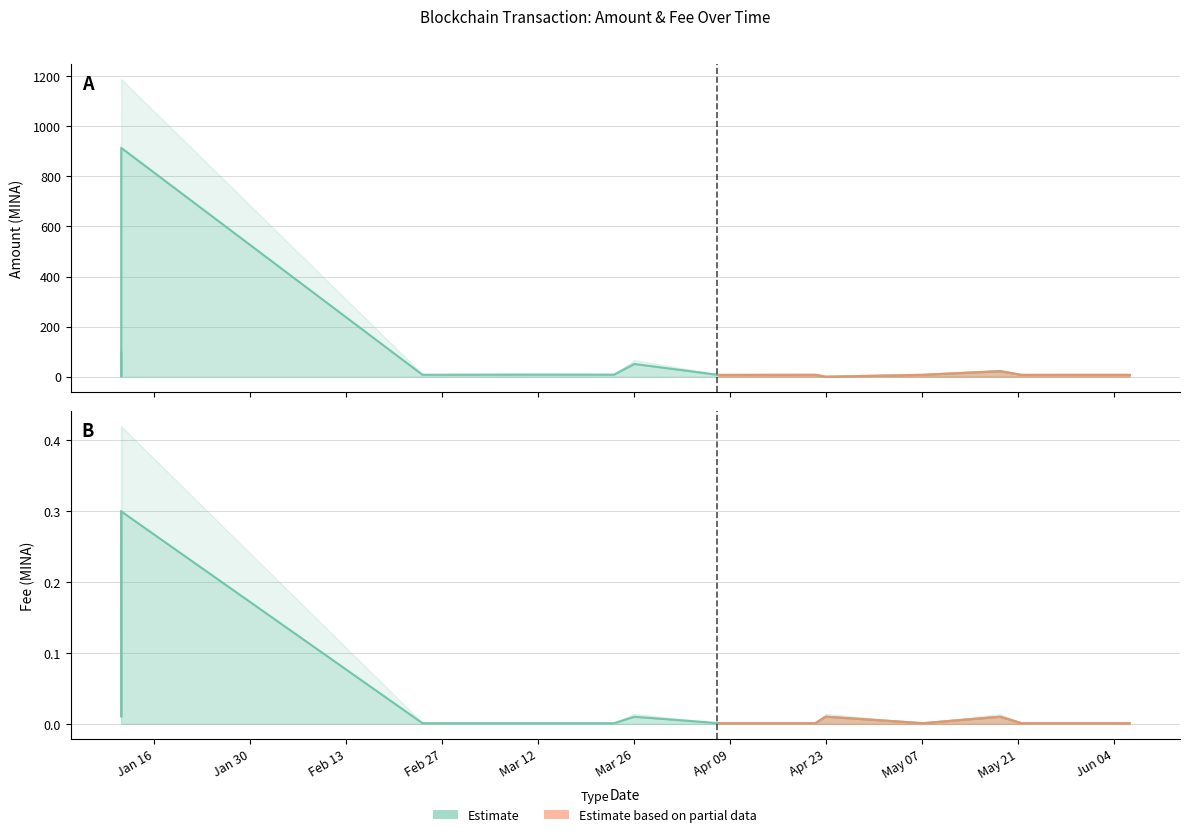

Which series changed the most between 2024-01-11 03:15:00 and 2024-05-21 11:24:00?

Amount